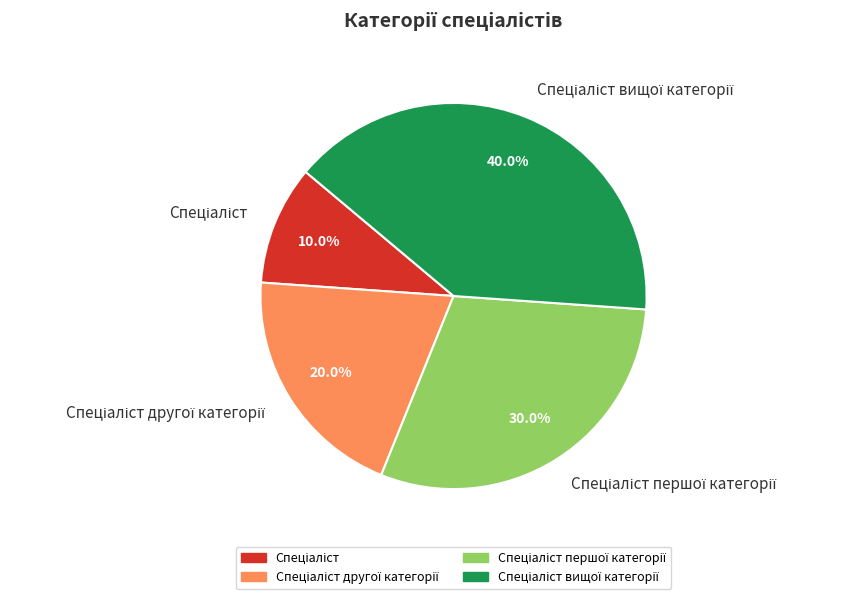

Is there any slice that represents more than half of the pie?

No